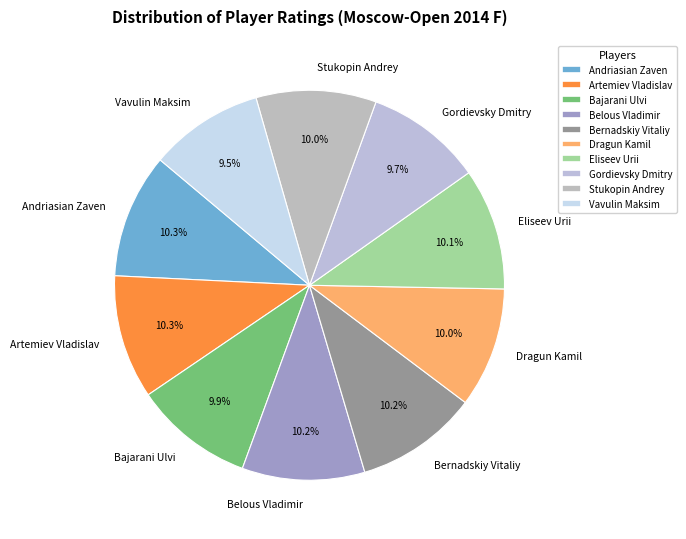

To the nearest percent, what is the difference between the largest and smallest slice percentages?

1%